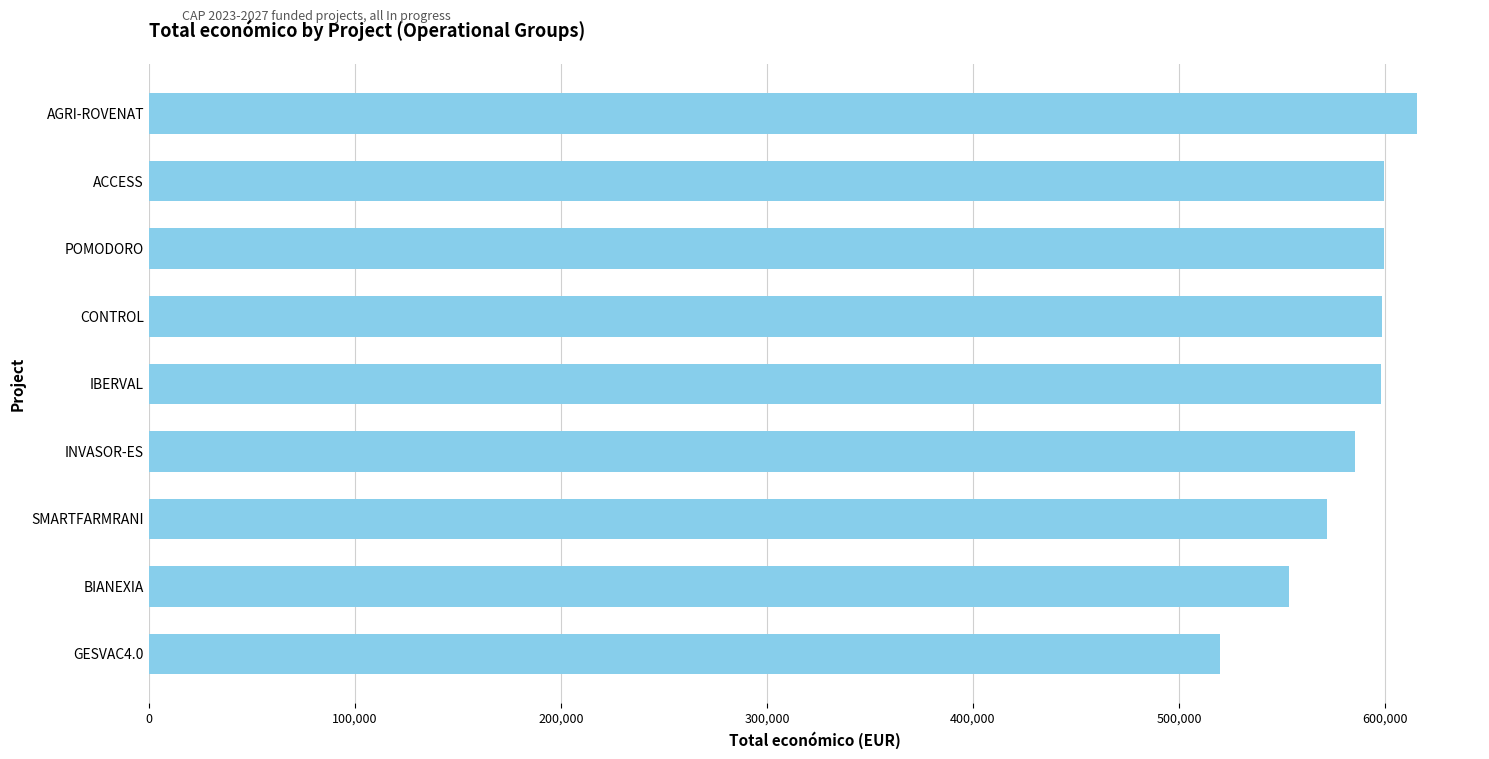

What is the difference between the maximum and second lowest values?

62179